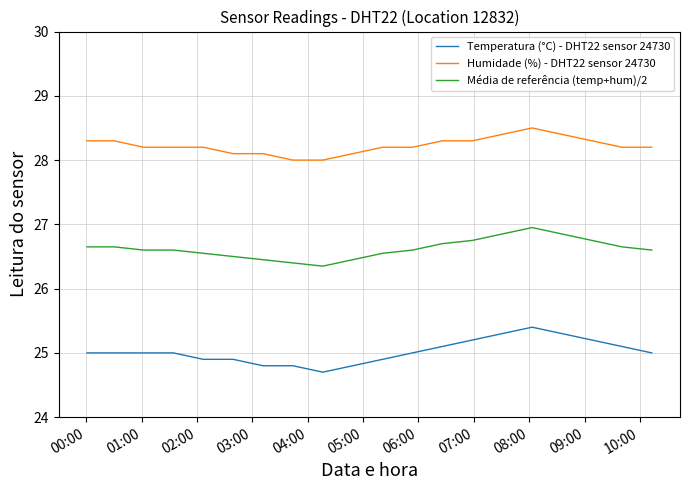

Rank the series by their maximum value, from highest to lowest.

Humidade (%) - DHT22 sensor 24730, Média de referência (temp+hum)/2, Temperatura (°C) - DHT22 sensor 24730